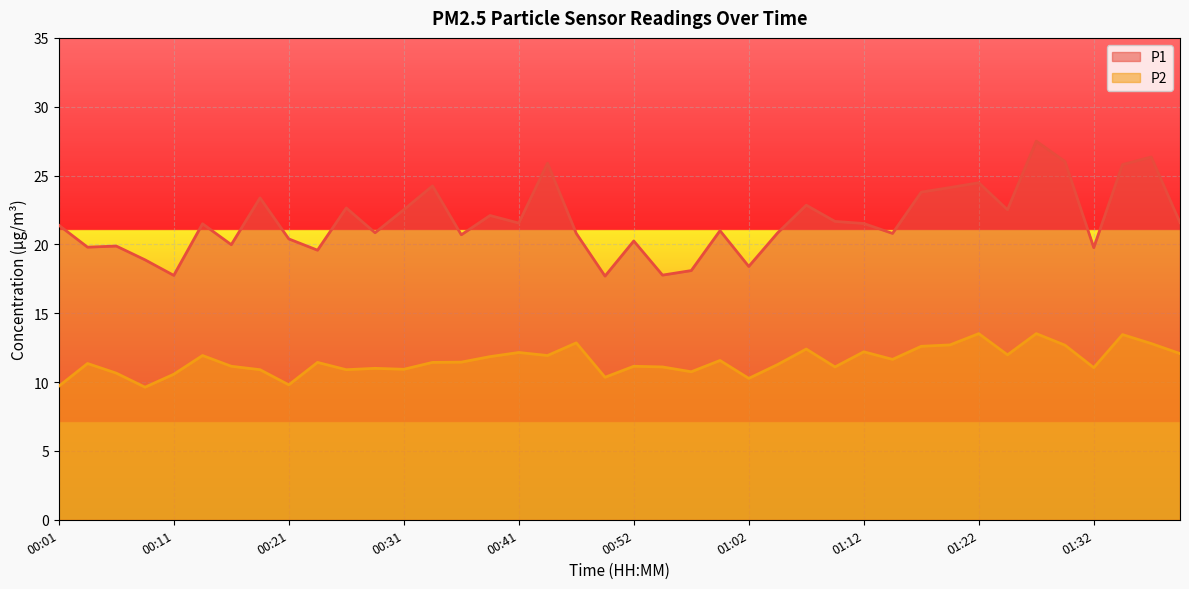

What is the total value across all series at 00:08?

28.5